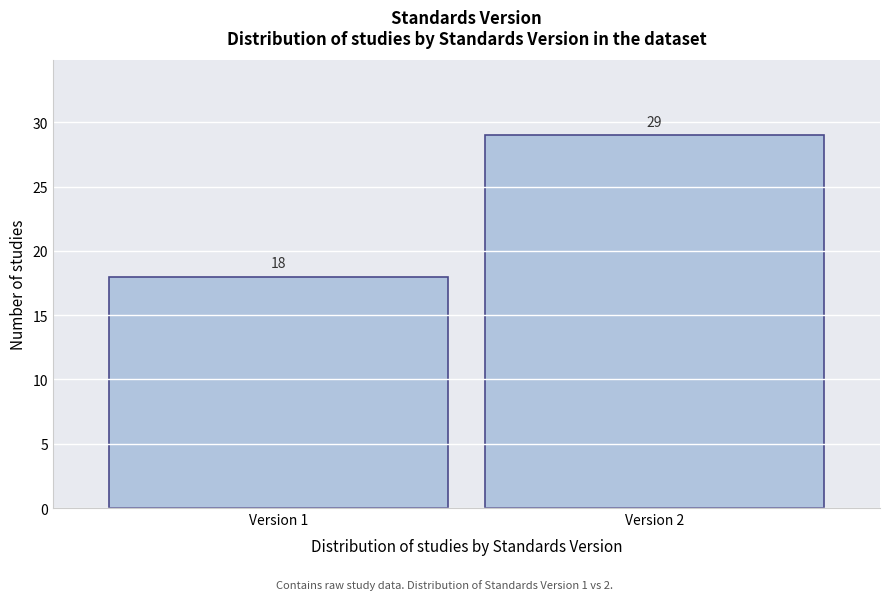

Reading right to left, what are all the values shown in this chart?

Version 2=29	Version 1=18